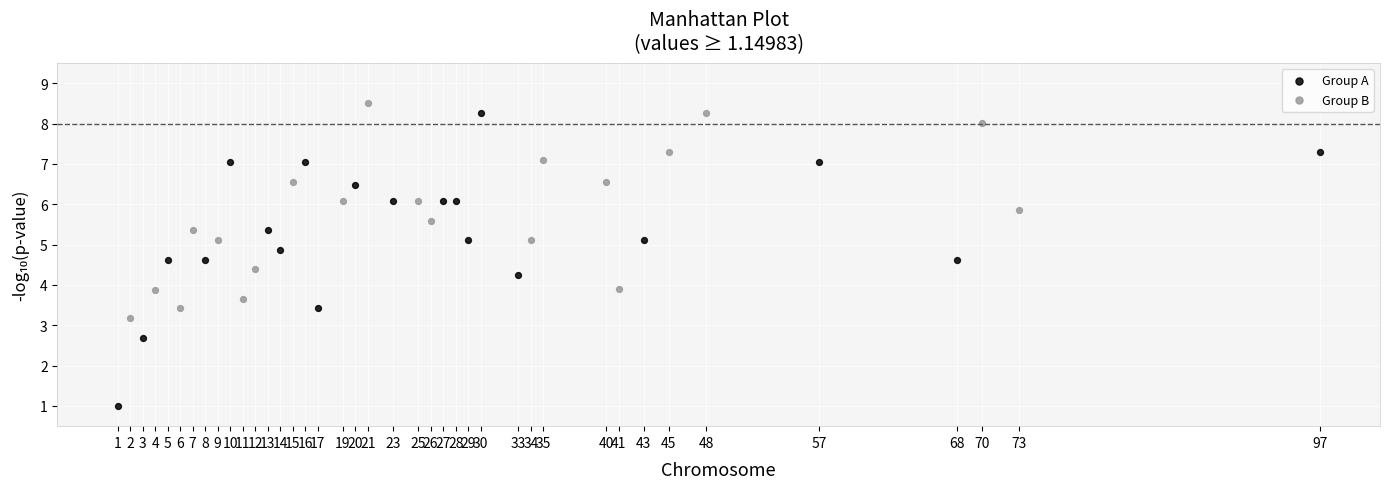

Which series has the largest Y range (max minus min)?

Group A